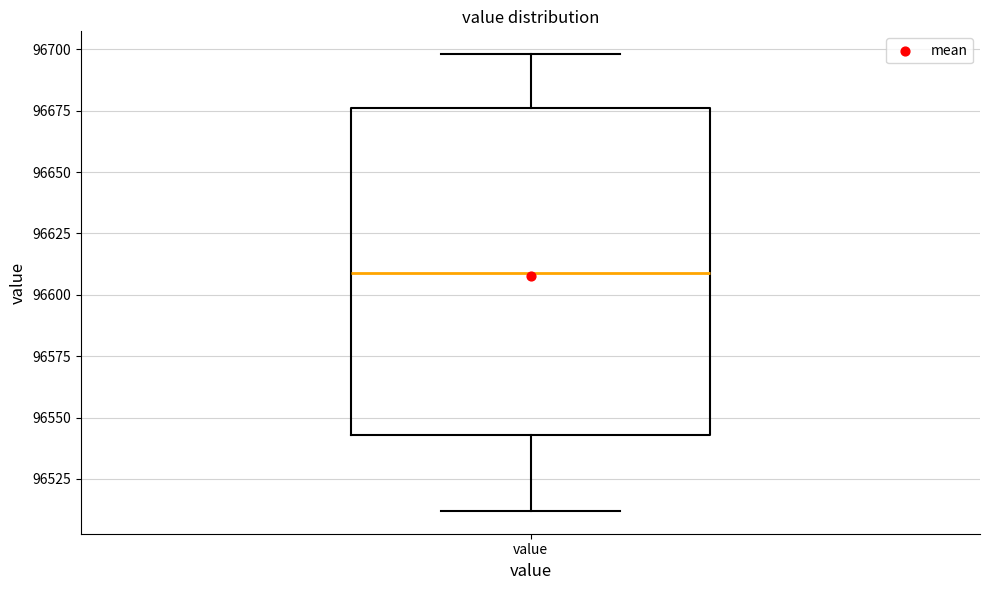

Transcribe this box plot: give where the median line is, the range the box spans, and where the two whiskers end, as read against the y-axis. The values are not printed on the chart, so give them approximately, as read against the axis.

median 96610, box 96545 to 96675, whiskers 96510 to 96700